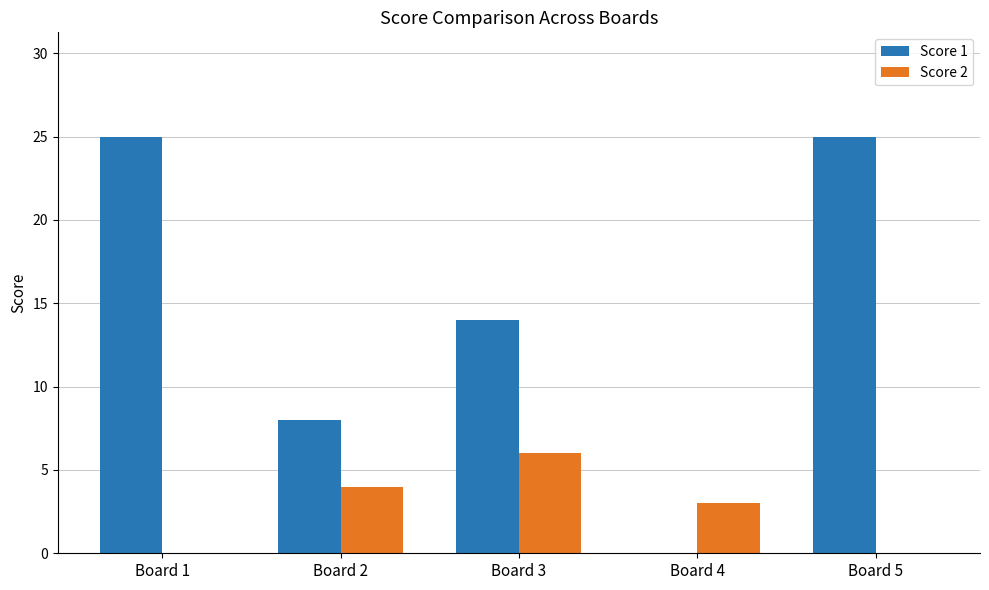

How many categories are shown in the chart?

5